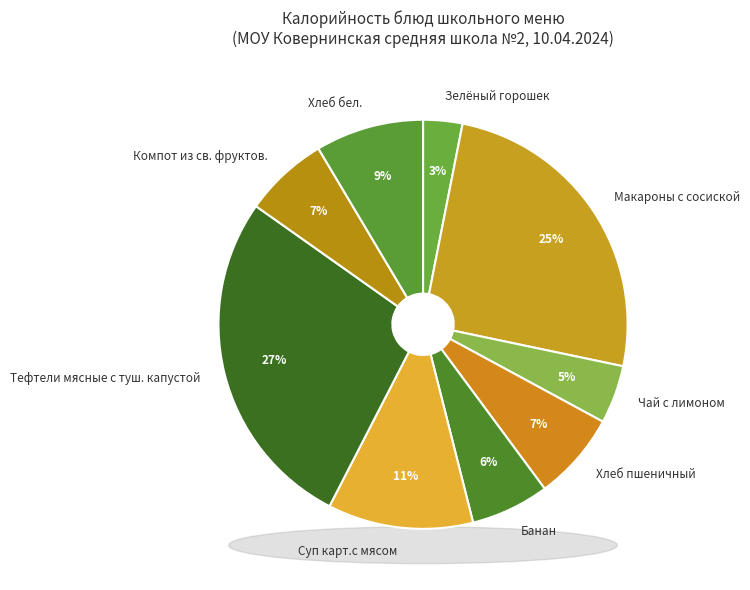

To the nearest percent, what portion does Хлеб пшеничный represent?

7%